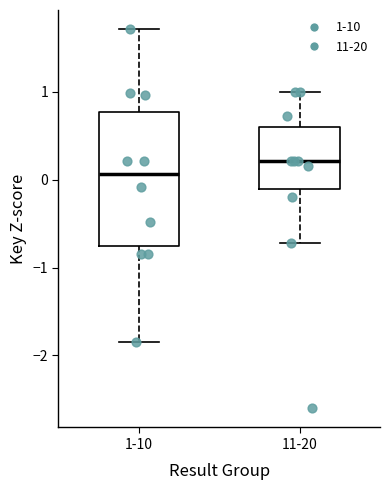

Reading left to right, read every box against the y-axis: the position of its median line, the range the box covers, and the ends of its whiskers. The values are not printed on the chart, so give them approximately, as read against the axis.

1-10: median 0.1, box -0.8 to 0.8, whiskers -1.8 to 1.7
11-20: median 0.2, box -0.1 to 0.6, whiskers -0.7 to 1.0